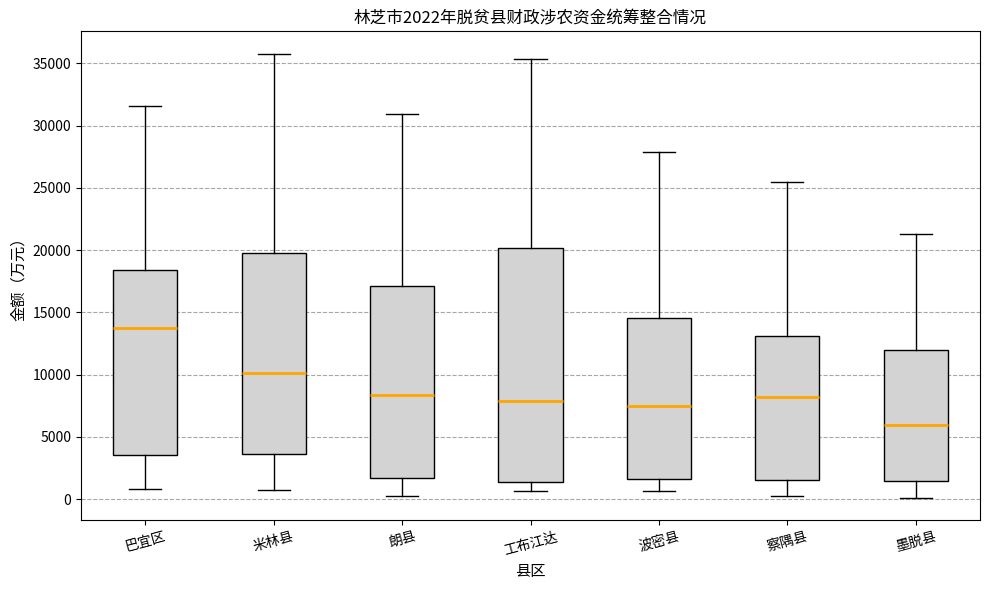

Comparing the boxes themselves (not the whiskers), which one is the tallest?

工布江达